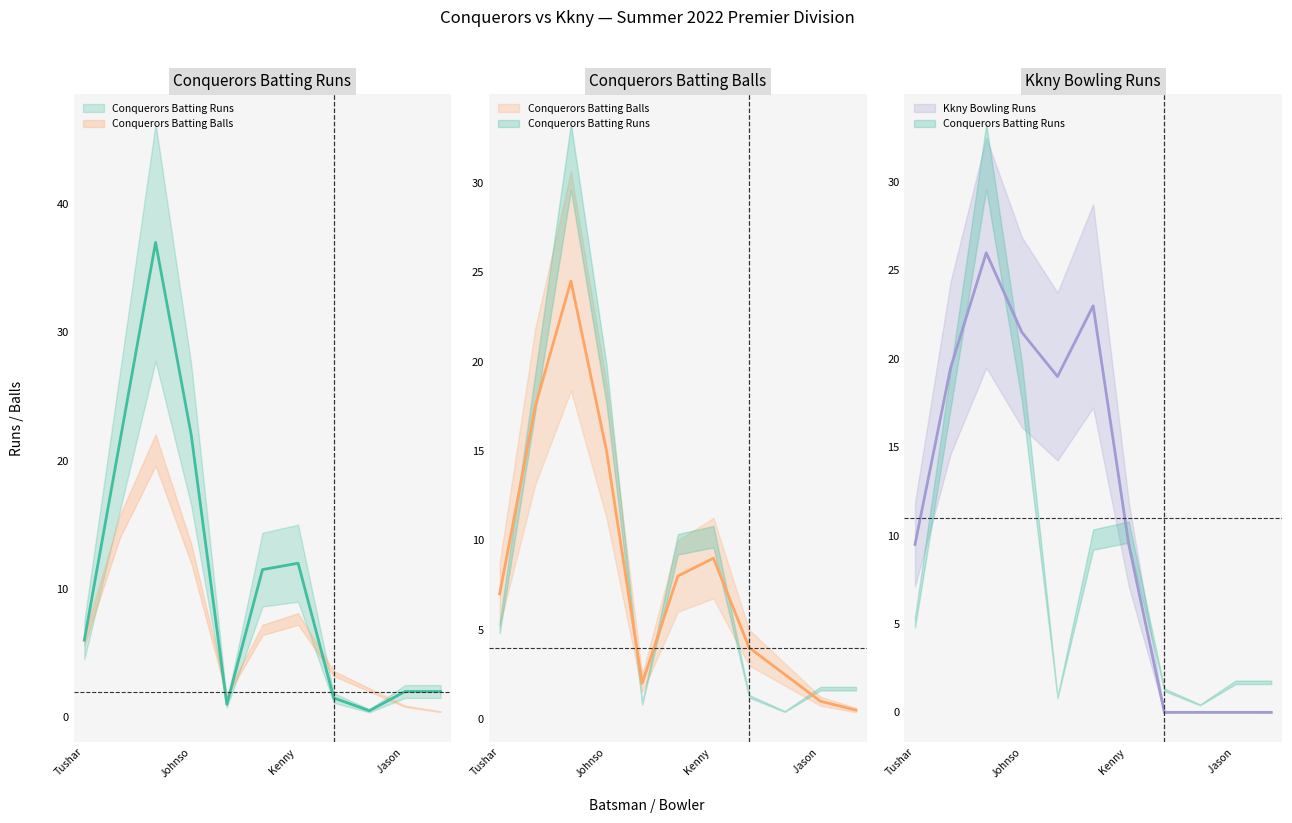

In Kkny Bowling Runs, how many points are higher than both neighbors (excluding endpoints)?

2